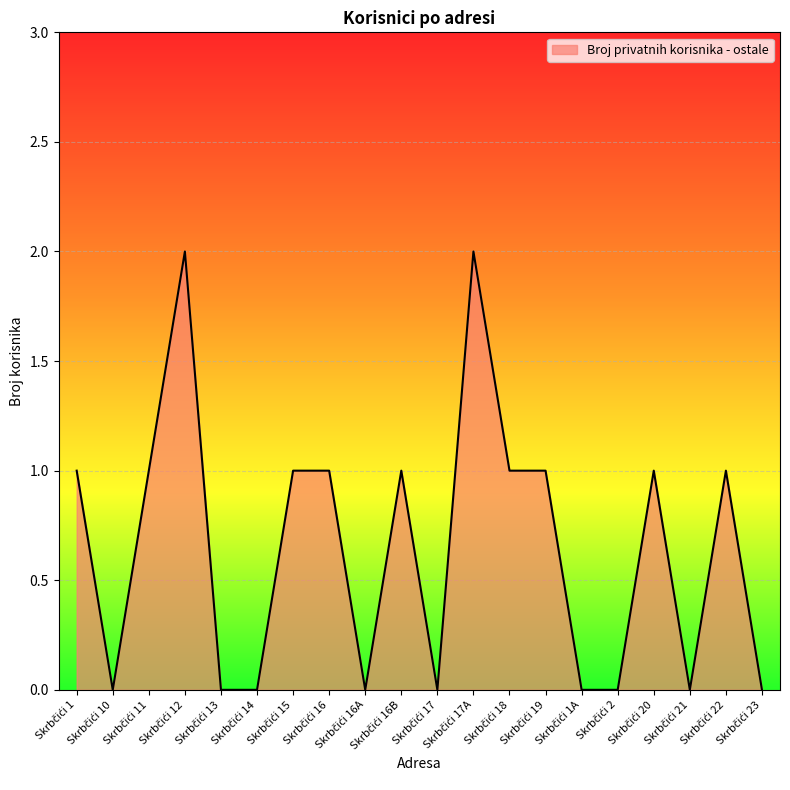

What is the average value?

1